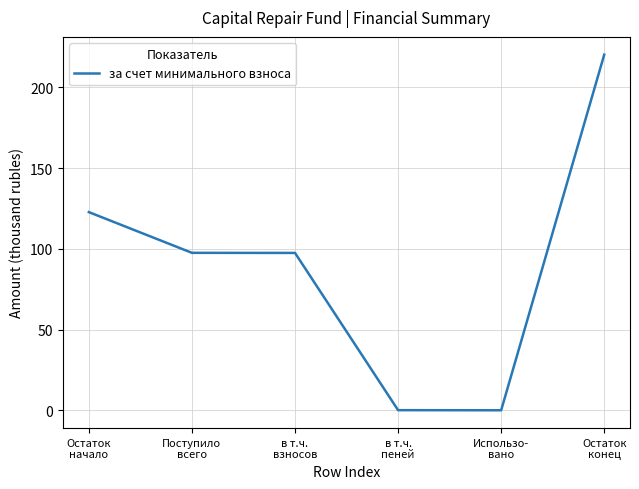

What is the sum of all values?

538.0